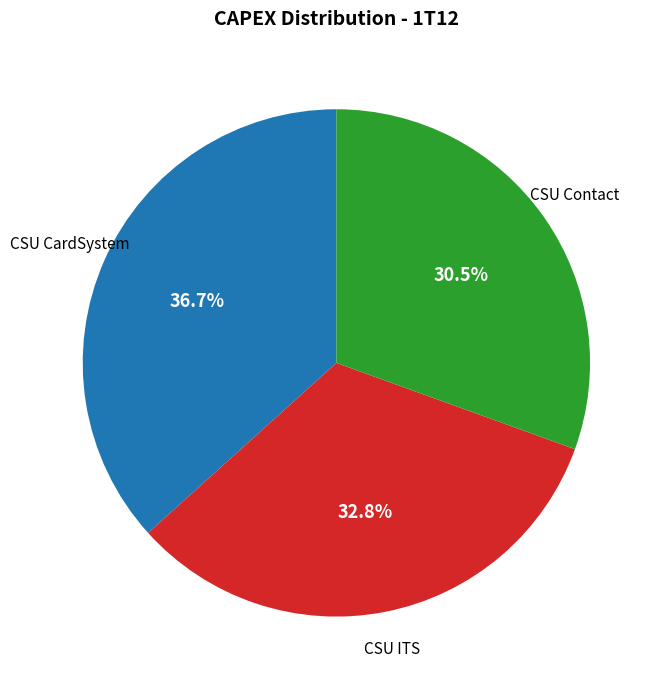

True or false: CSU CardSystem accounts for 37% of the total.

True